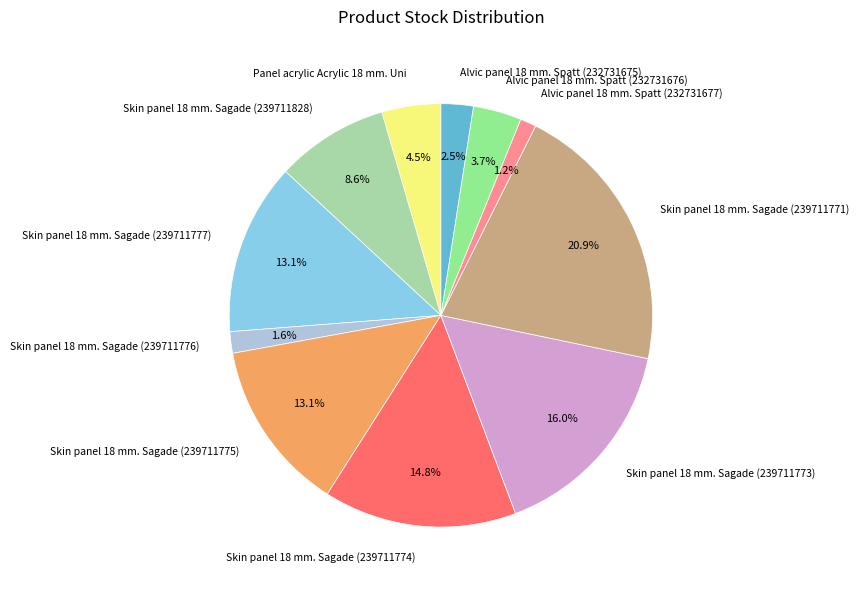

To the nearest percent, what is the difference between the Skin panel 18 mm. Sagade (239711777) and Skin panel 18 mm. Sagade (239711773) slice percentages?

3%